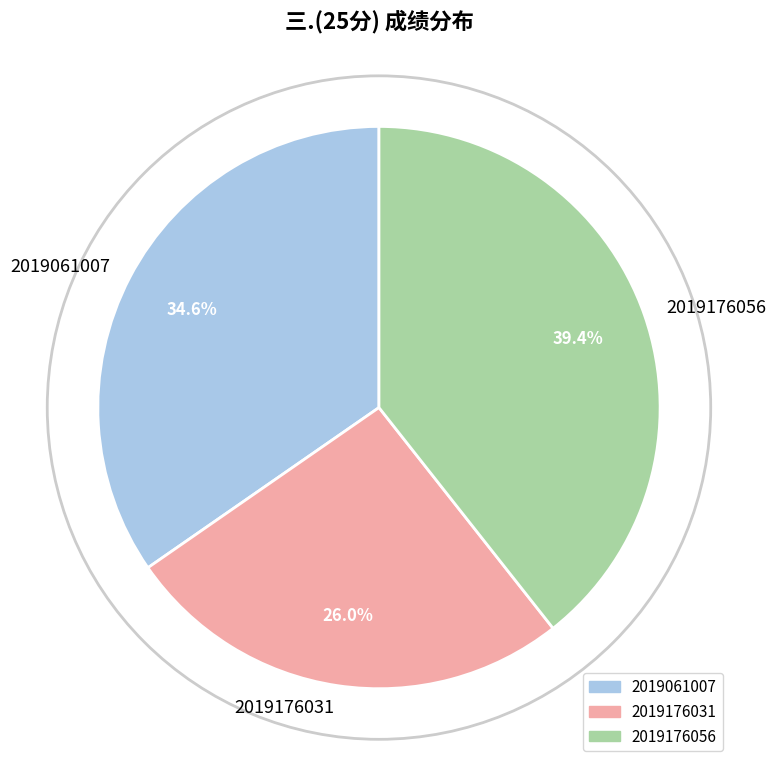

Which slice is the smallest?

2019176031